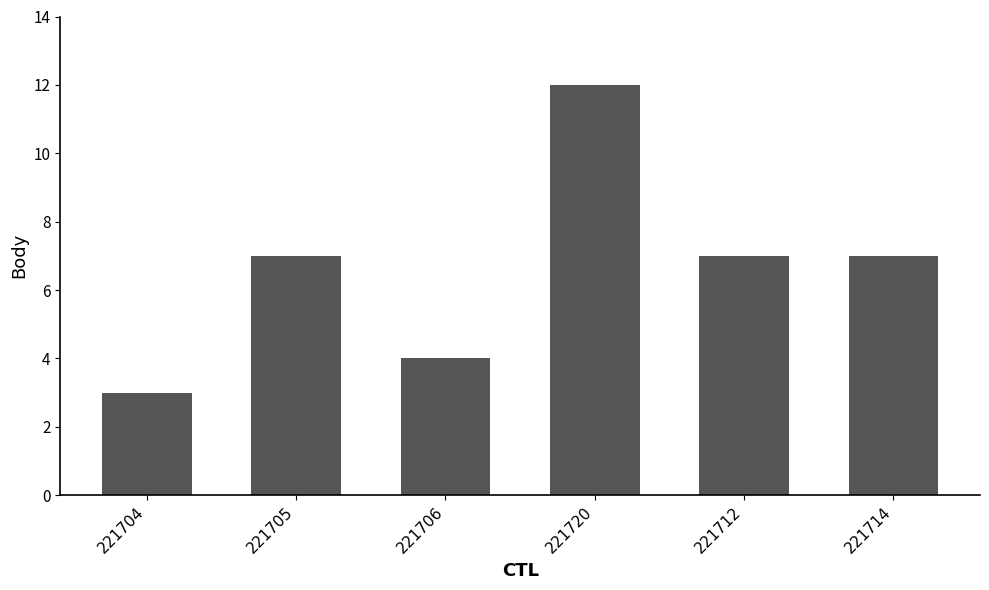

The value at 221706 is 4. True or false?

True